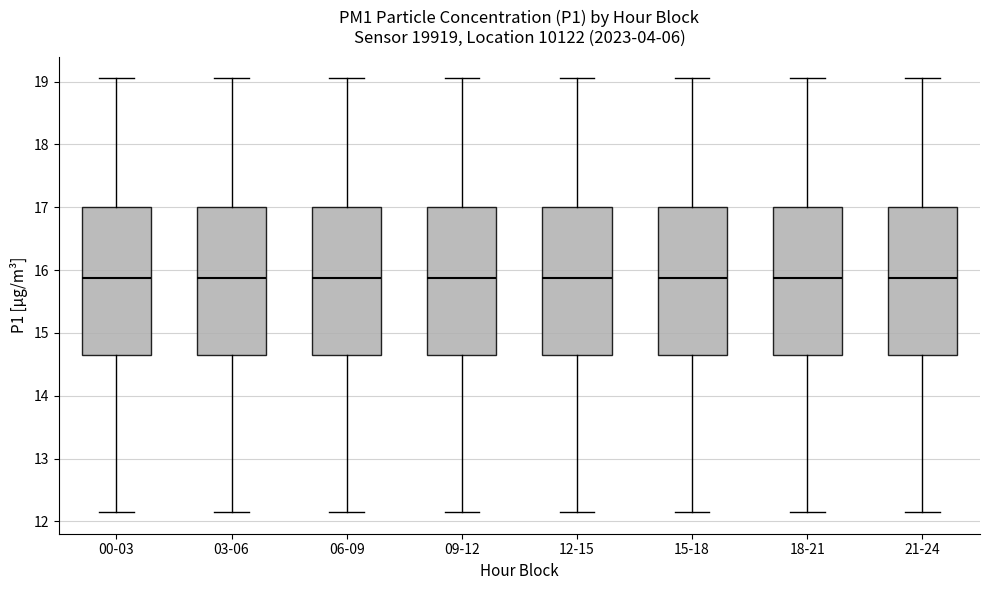

Where is the upper edge of the box for 09-12 on the y-axis? The values are not printed on the chart, so give them approximately, as read against the axis.

17.0